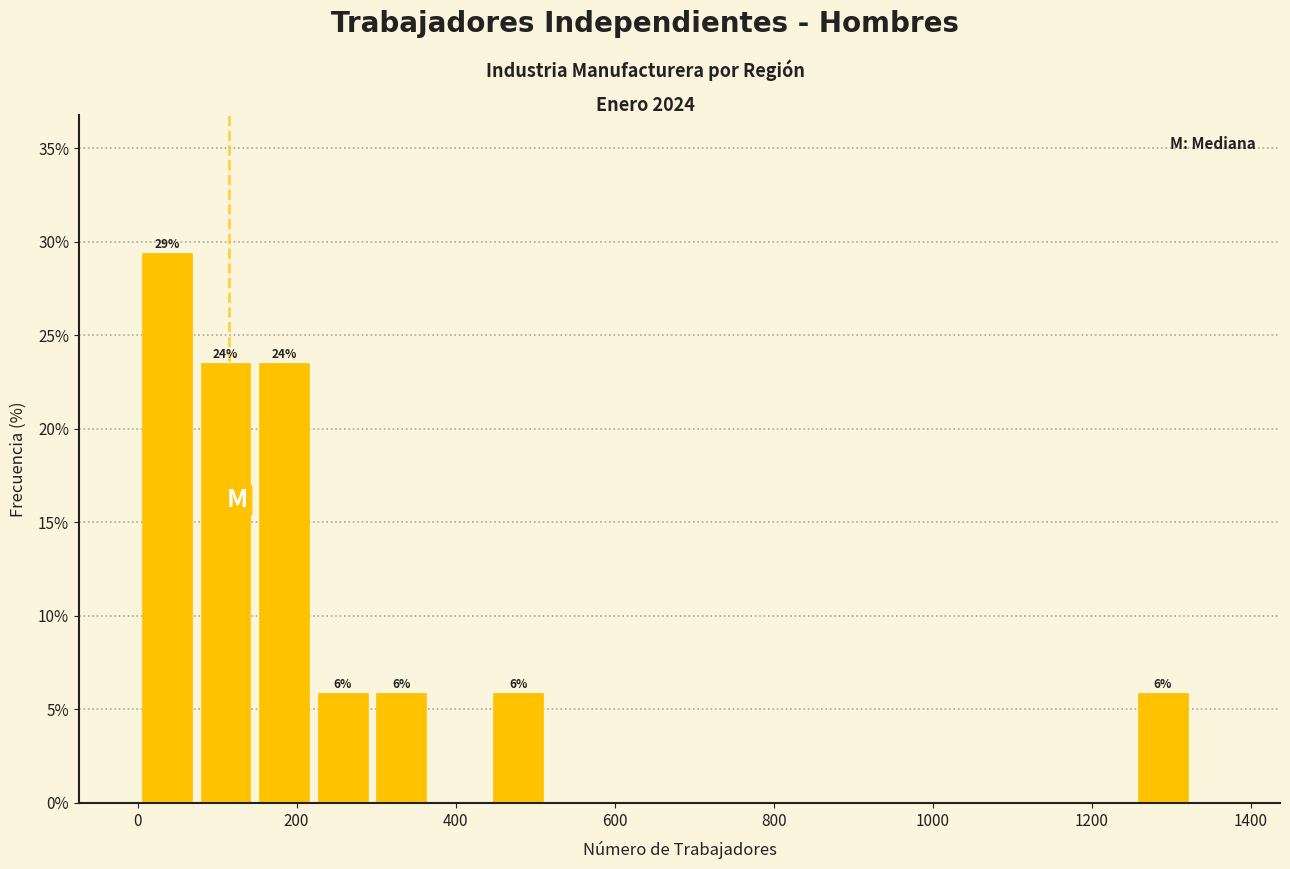

Around what value on the x-axis is the tallest bar? Give the approximate position of its centre, as read against the axis.

40